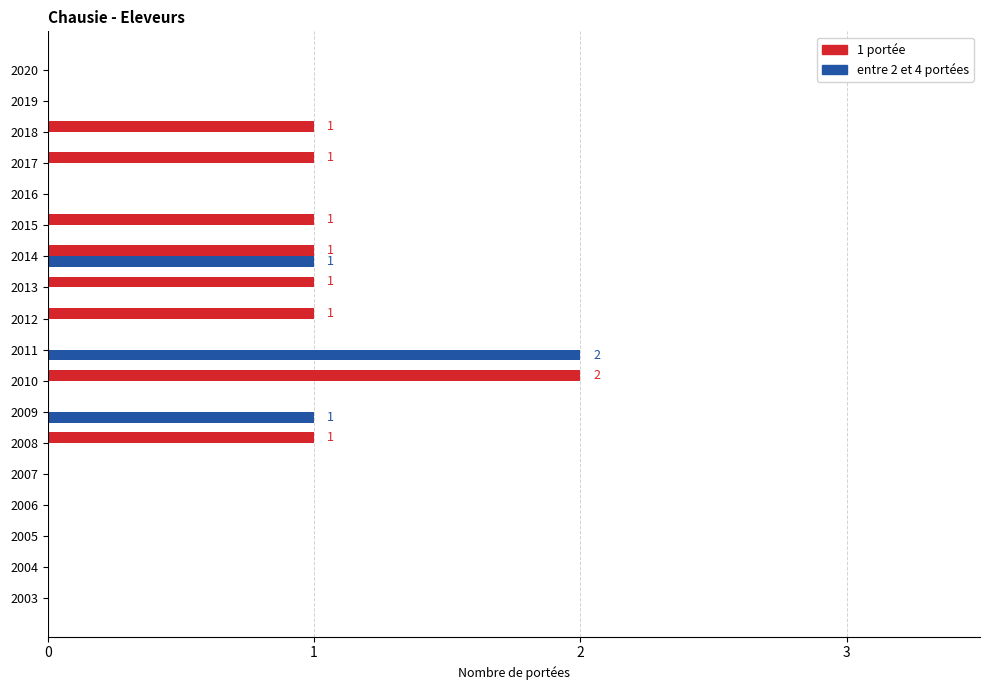

Between 2004 and 2015, which series saw the biggest shift?

1 portée